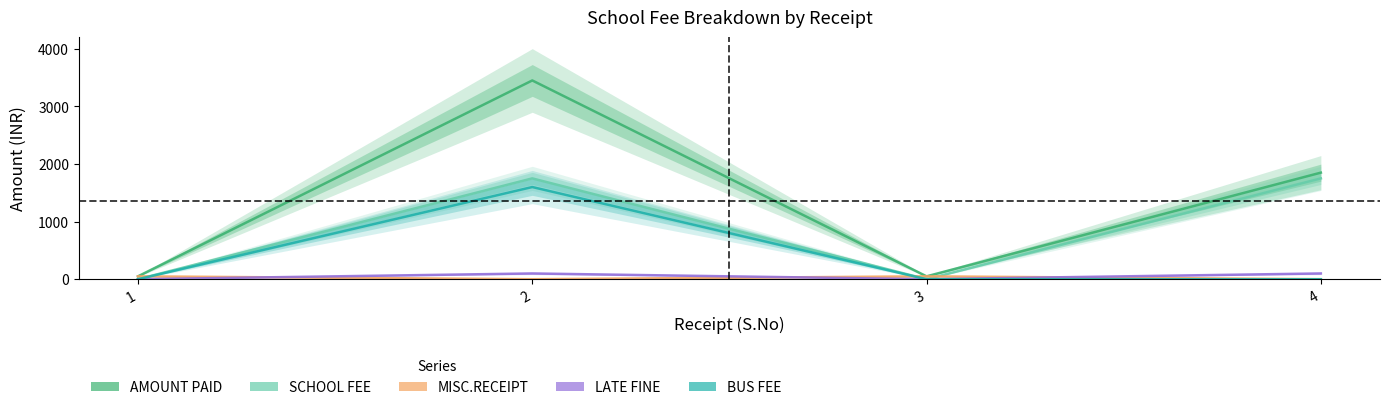

True or false: MISC.RECEIPT has more than 0 interior local peaks.

True